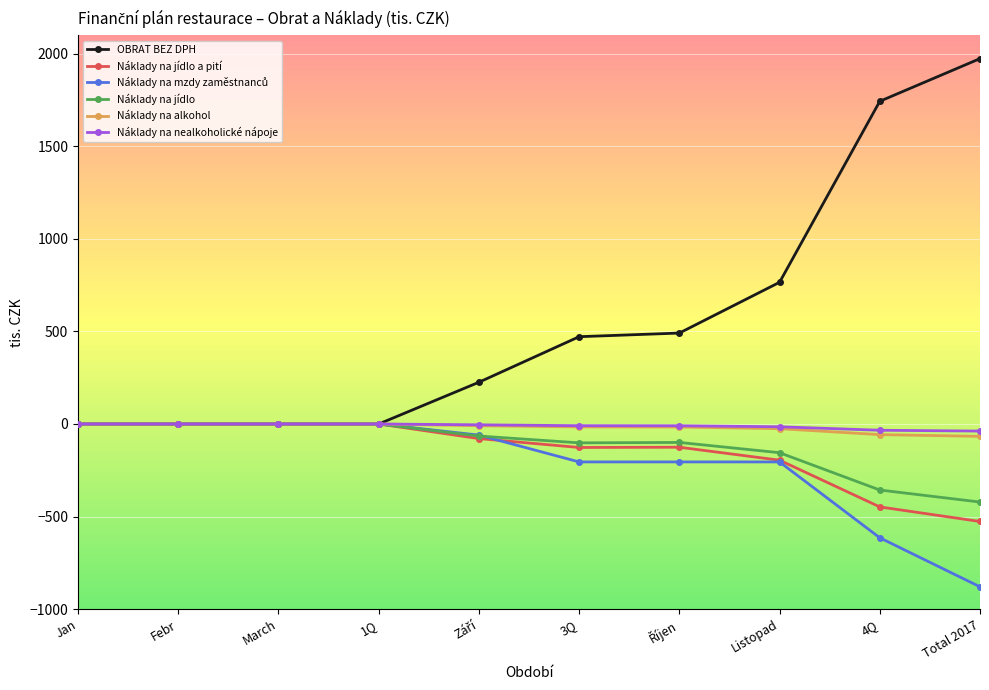

At which label does Náklady na jídlo reach its minimum?

Total 2017